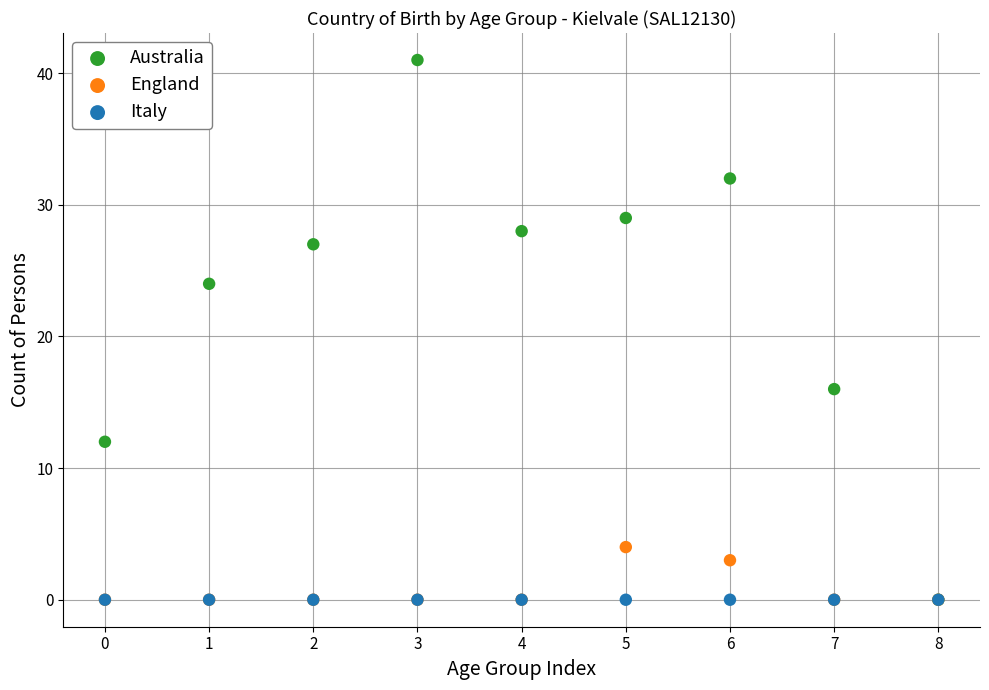

In the England series, what Y value is closest to 2?

3